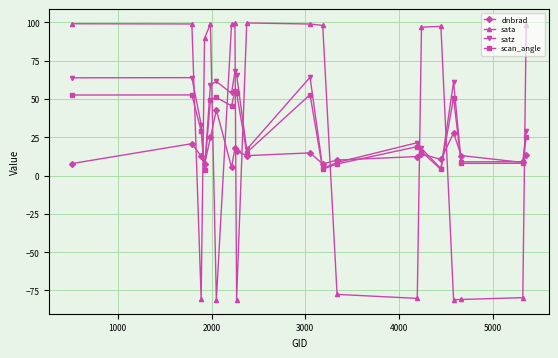

What is the value of the dnbrad point at the 17th from the left?

27.7